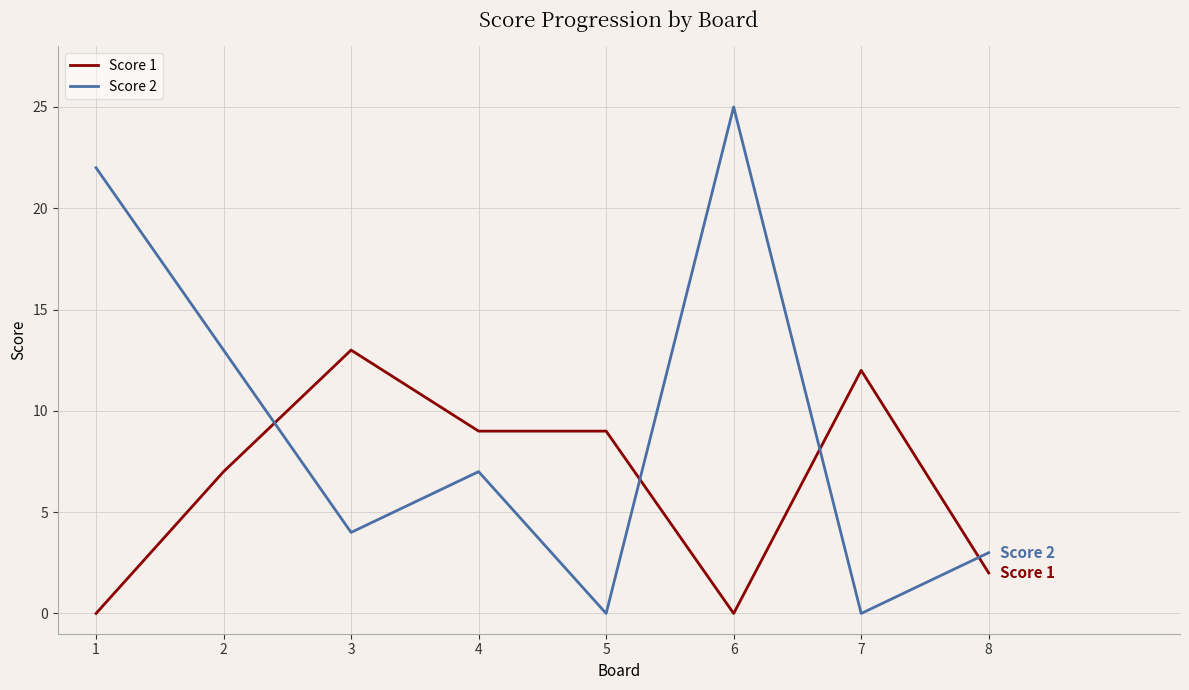

Reading left to right, extract all data points from this chart.

Score 1: 0	7	13	9	9	0	12	2
Score 2: 22	13	4	7	0	25	0	3